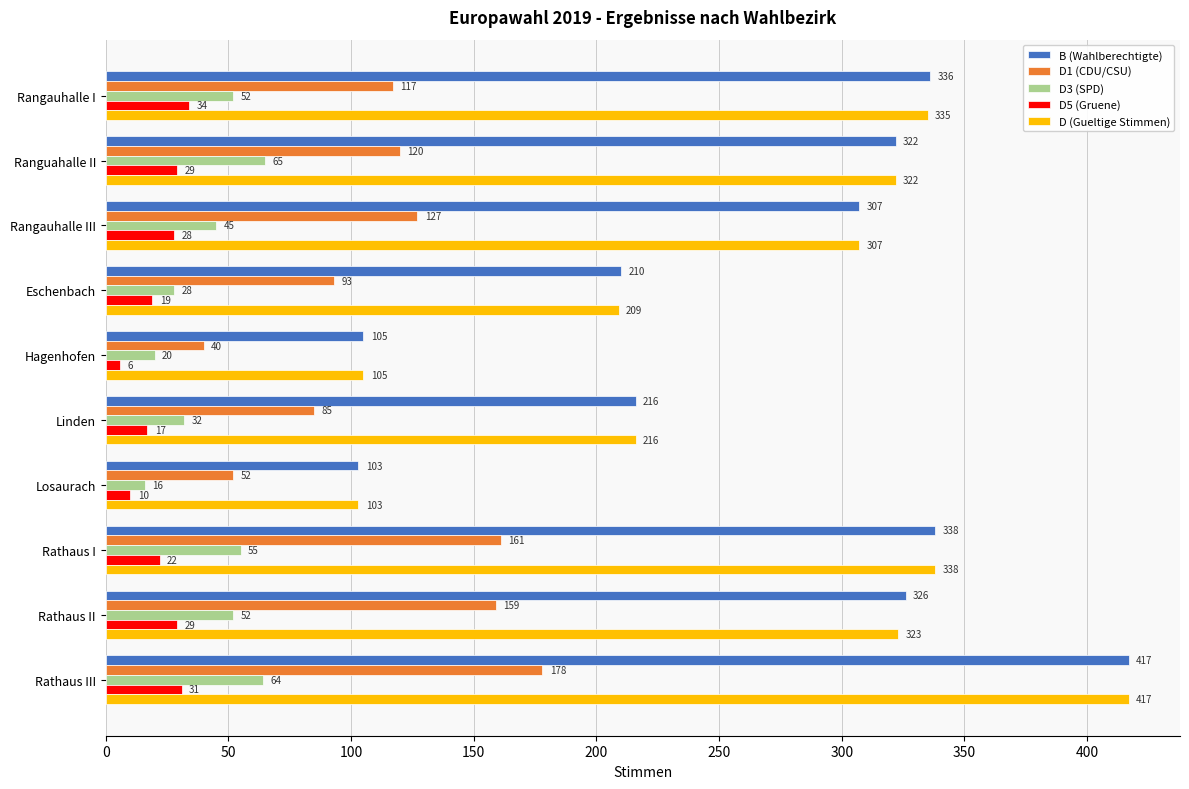

At which category is the sum across all series the highest?

Rathaus III